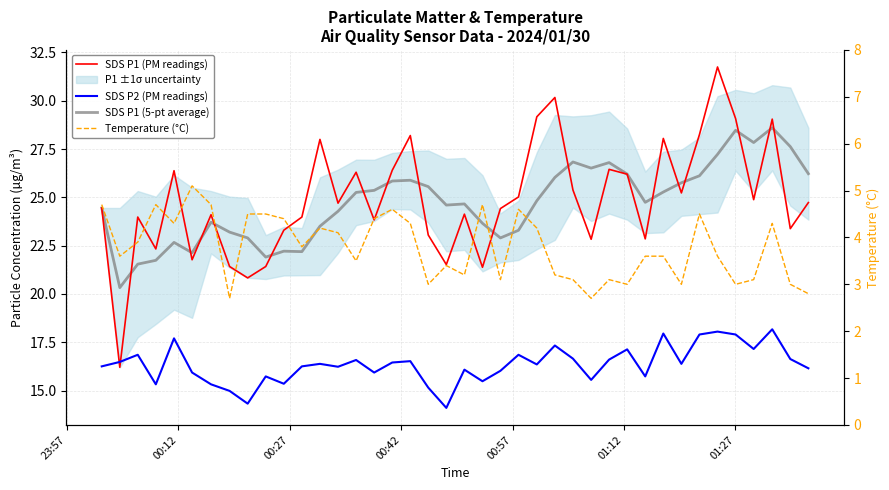

Rank the series by their maximum value, from lowest to highest.

Temperature (°C), SDS P2 (PM readings), SDS P1 (5-pt average), SDS P1 (PM readings)